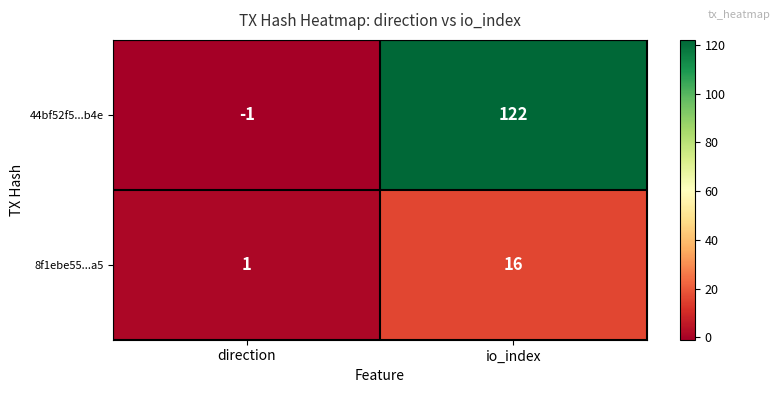

Reading left to right, transcribe all the data shown in this chart.

44bf52f5...b4e: -1	122
8f1ebe55...a5: 1	16